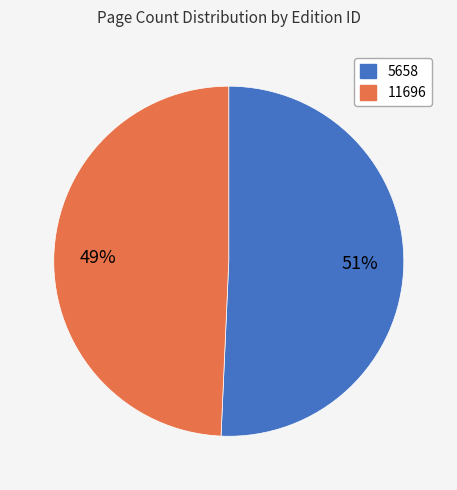

Between 11696 and 5658, which is larger?

5658